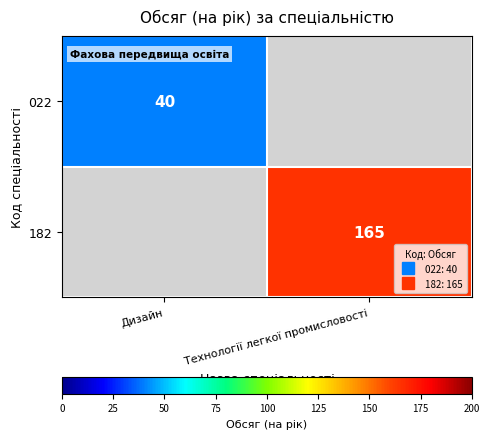

What is the lowest value of the 022 series?

40.0